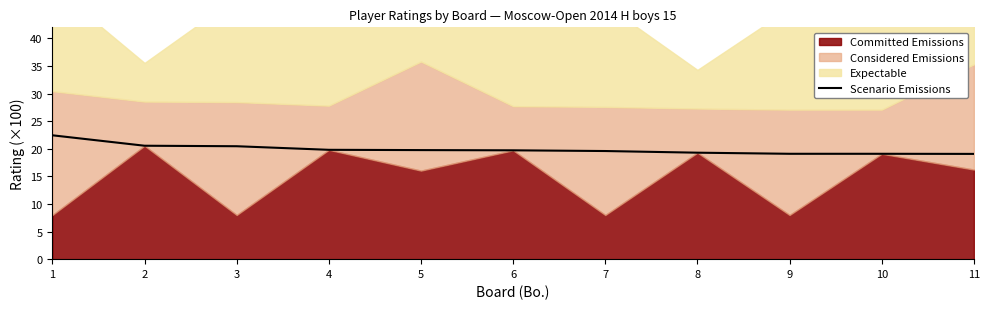

How many lines are shown in the chart?

1